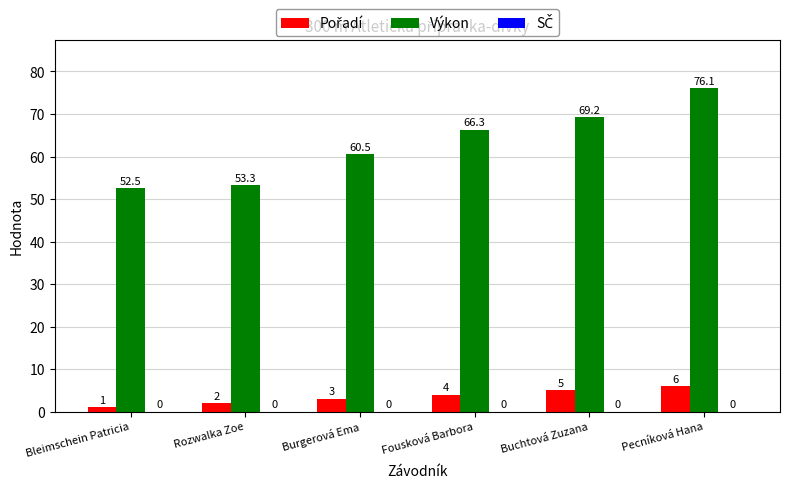

What is the value of the Výkon bar at the 2nd from the left?

53.3